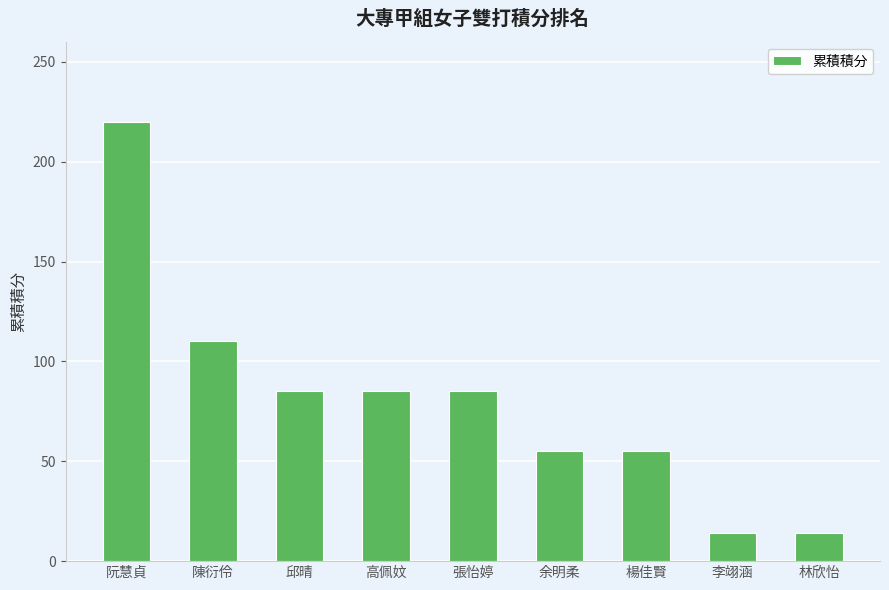

Reading left to right, transcribe all the data shown in this chart.

220	110	85	85	85	55	55	14	14